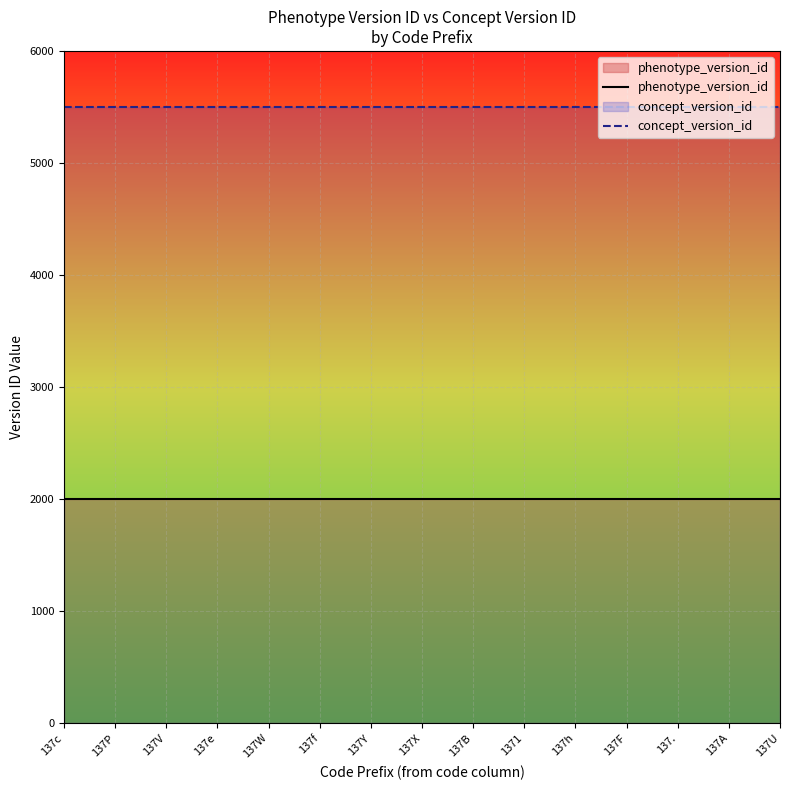

Which series has the widest spread of values?

phenotype_version_id